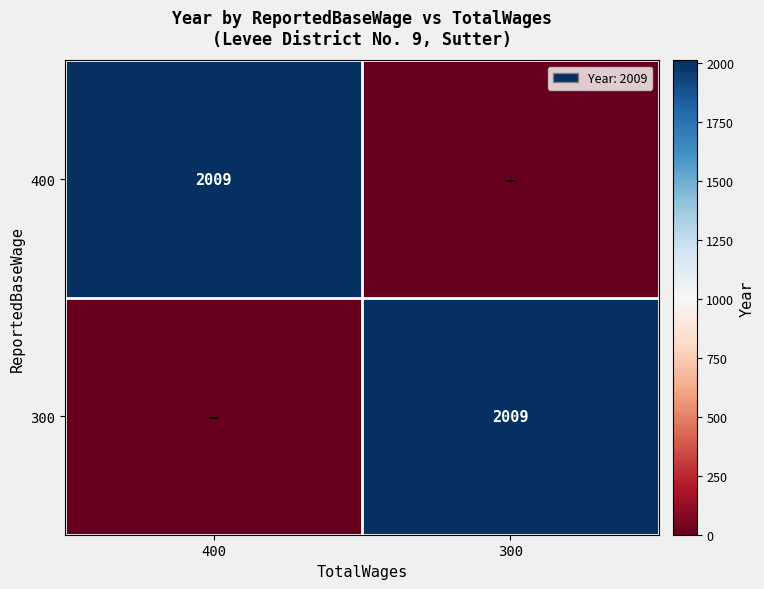

The value of 400 at 400 is 2972. True or false?

False